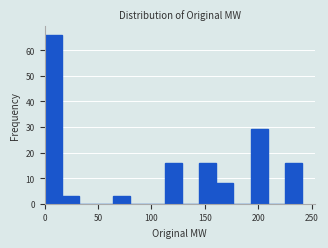

Read against the x-axis, roughly where is the centre of the tallest bar?

10